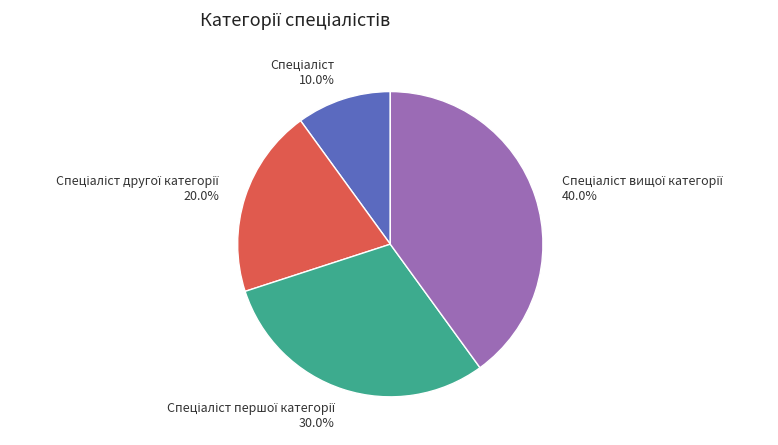

Count the number of slices in the pie.

4